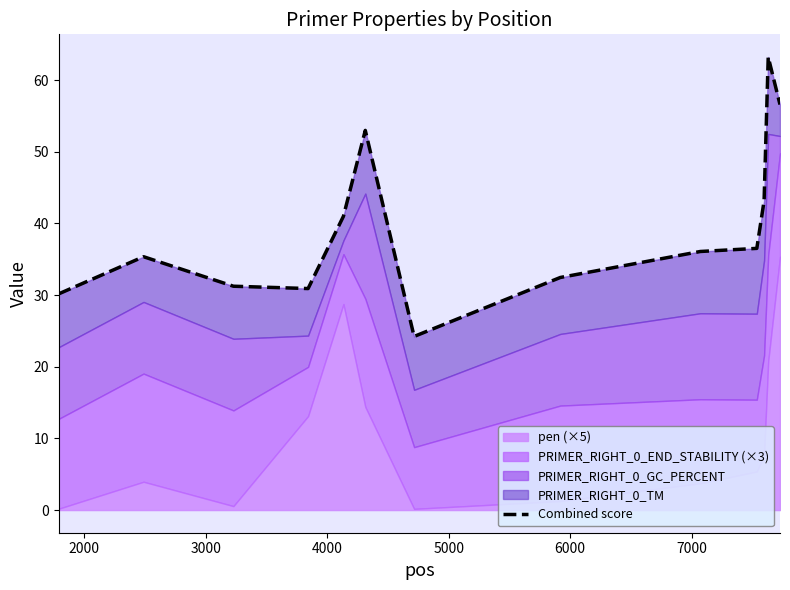

The value at 3000 is 21.5. True or false?

False